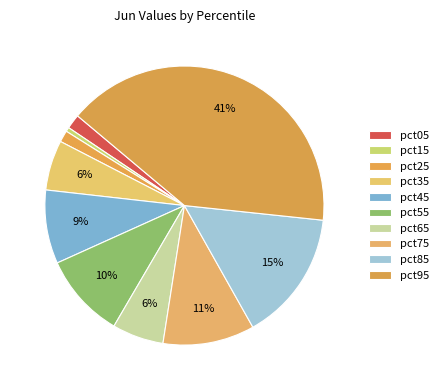

How many segments does this pie chart have?

10